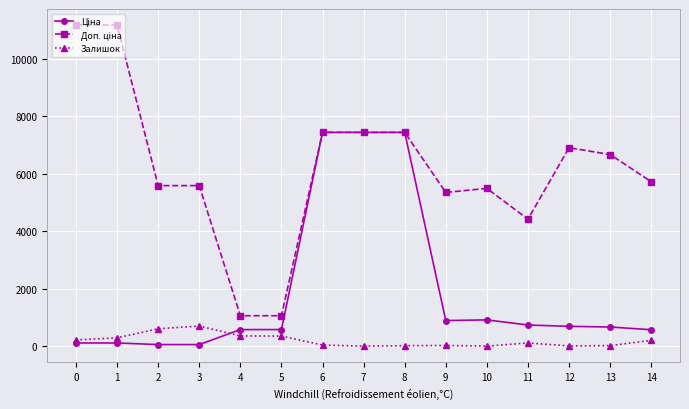

How many distinct data groups are displayed?

3